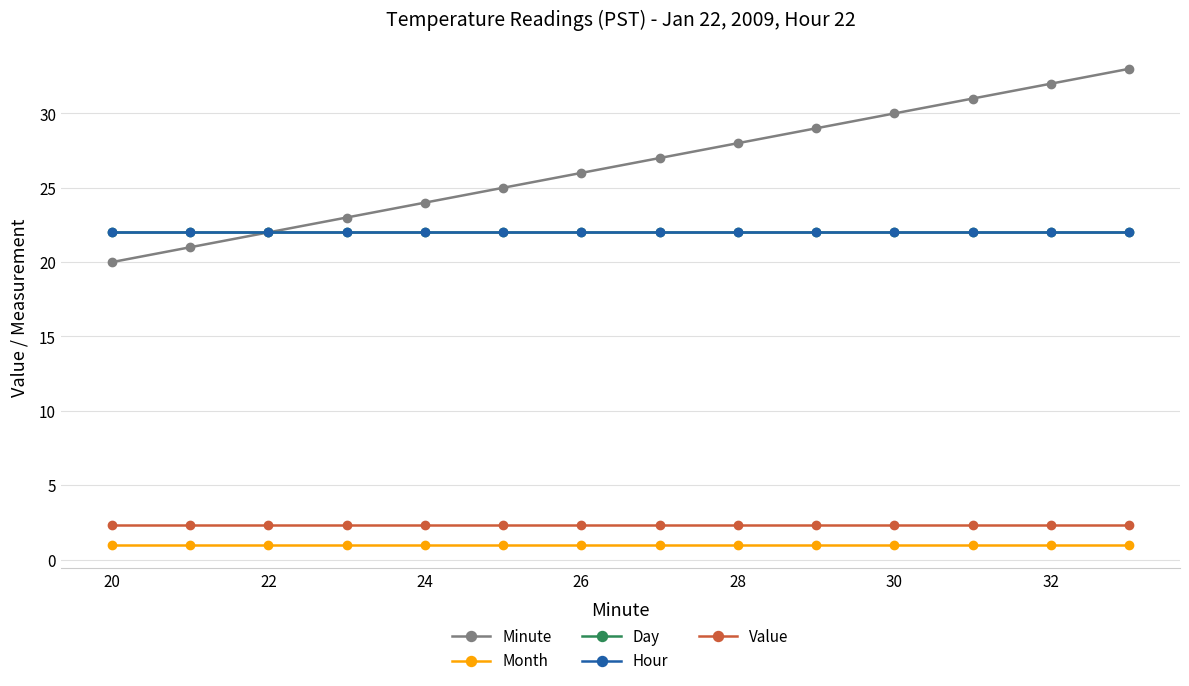

True or false: Day and Value cross at least once.

False